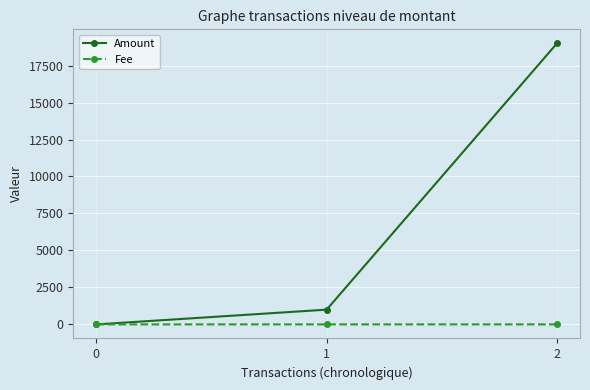

List the series in order of their peak value, lowest first.

Fee, Amount